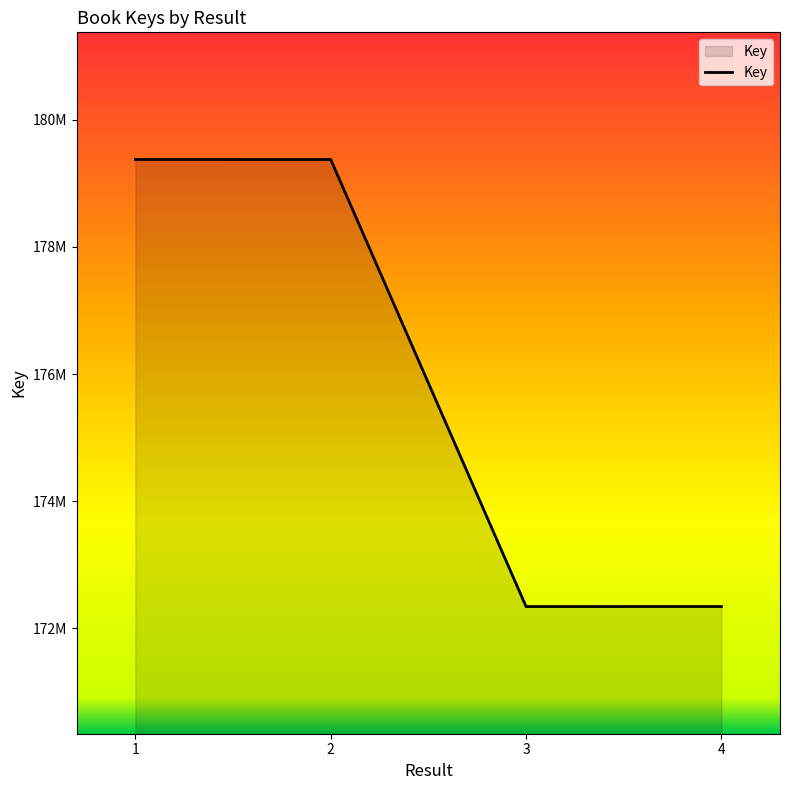

List the labels in order of value, smallest first.

3, 4, 2, 1